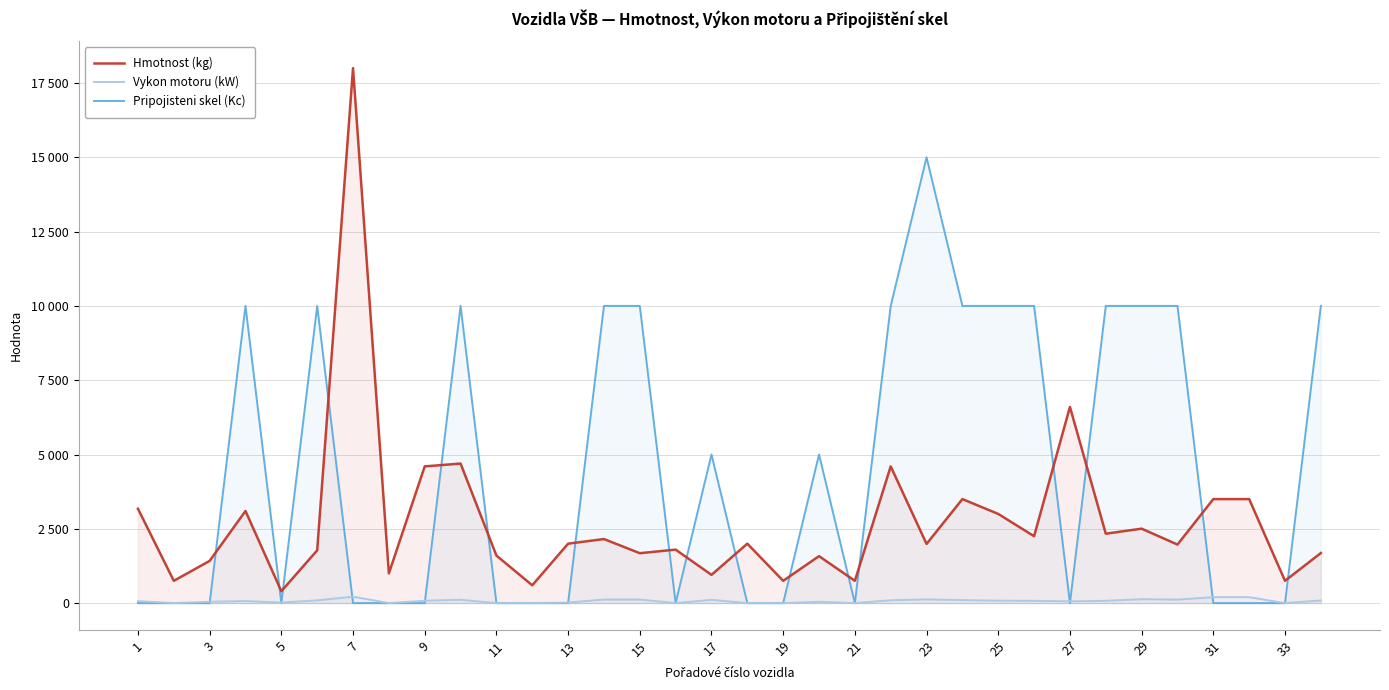

What is the label of the 26th point from the left?

25